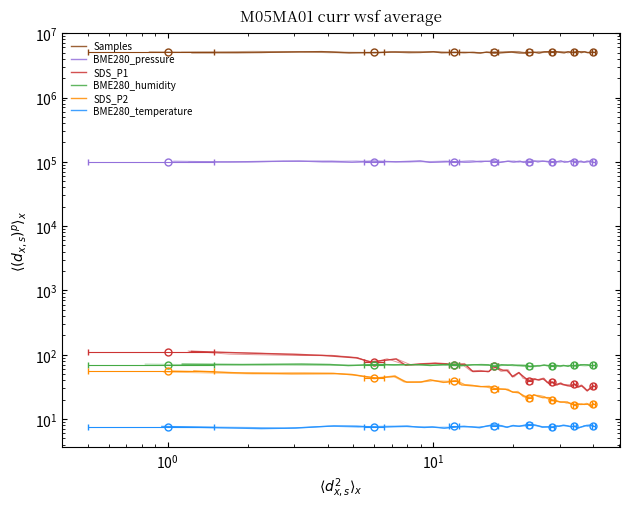

How many categories are shown in the chart?

40